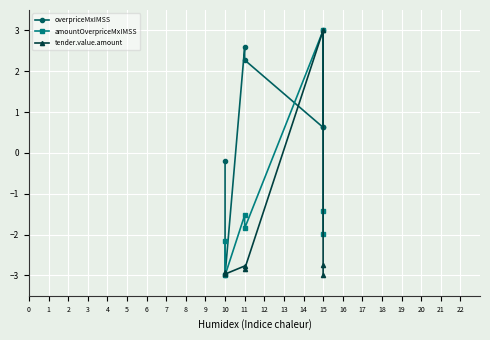

Which has a higher value, 10 or 11?

11